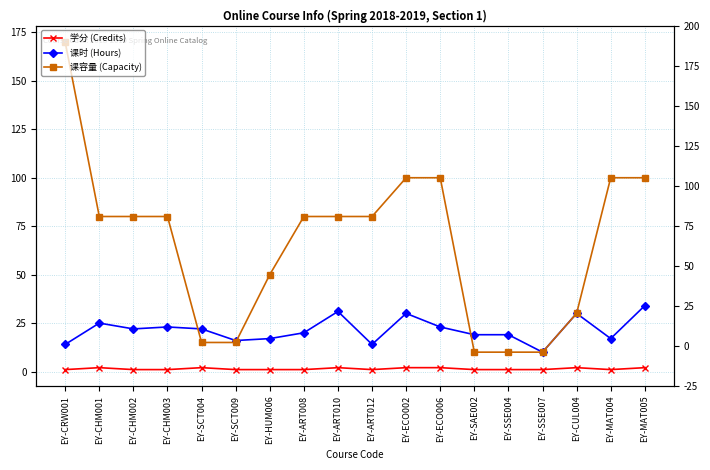

Reading right to left, extract all data points from this chart.

学分 (Credits): 2	1	2	1	1	1	2	2	1	2	1	1	1	2	1	1	2	1
课时 (Hours): 34	17	30	10	19	19	23	30	14	31	20	17	16	22	23	22	25	14
课容量 (Capacity): 100	100	30	10	10	10	100	100	80	80	80	50	15	15	80	80	80	170